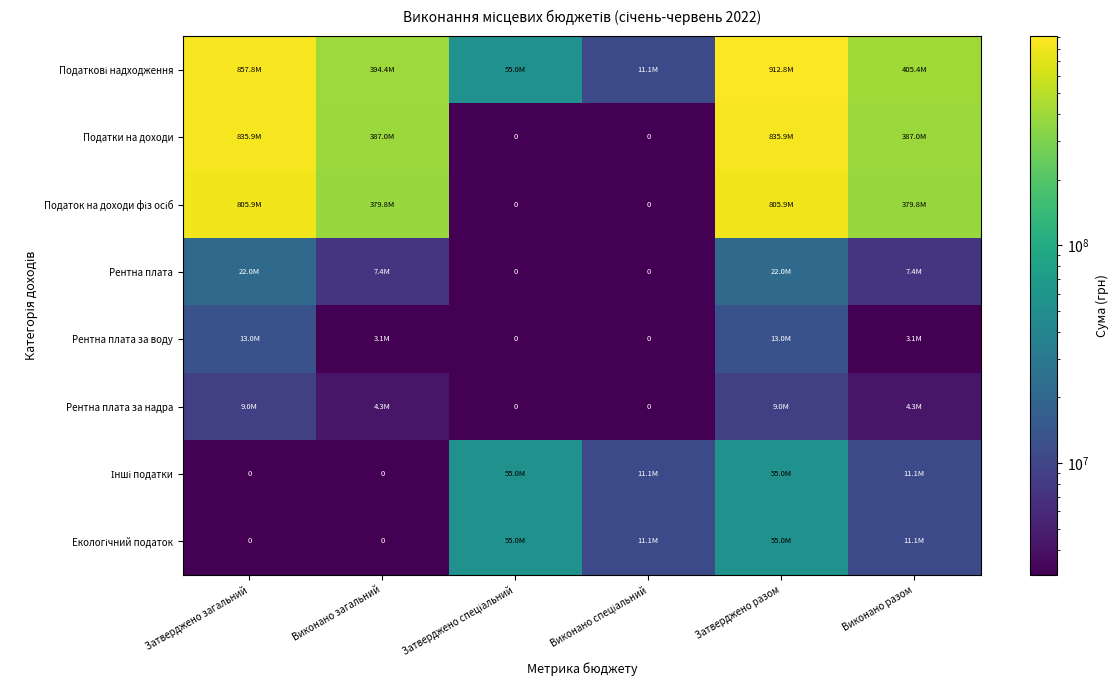

Which category has the highest value in the Рентна плата за воду series?

Затверджено загальний